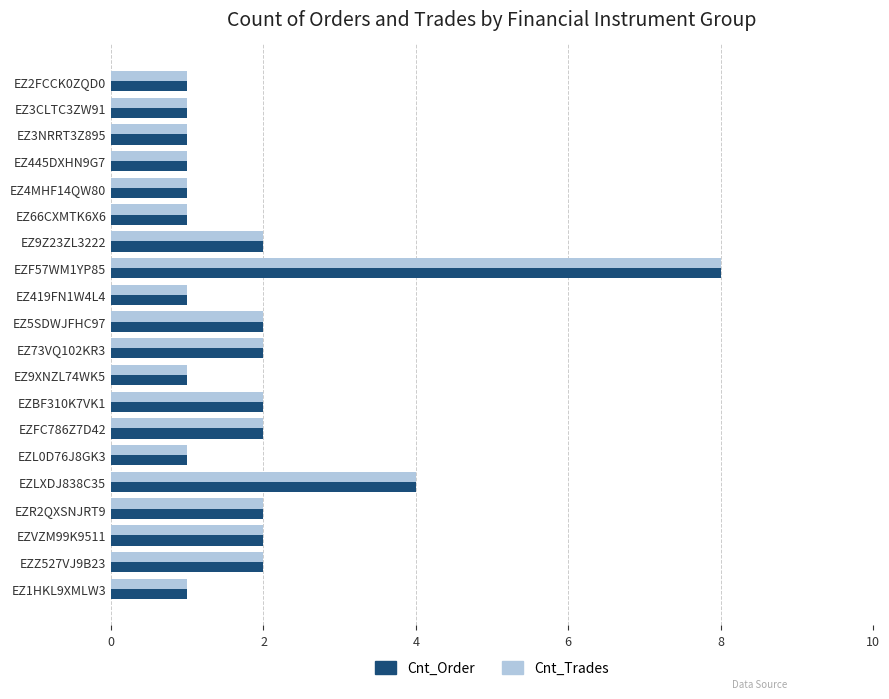

What is the average value of the Cnt_Order series?

2